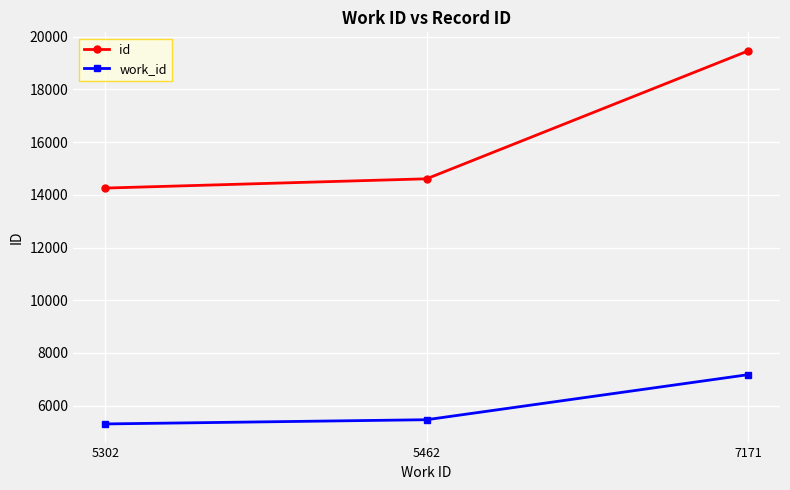

Reading left to right, transcribe all the data shown in this chart.

id: 14257	14609	19462
work_id: 5302	5462	7171